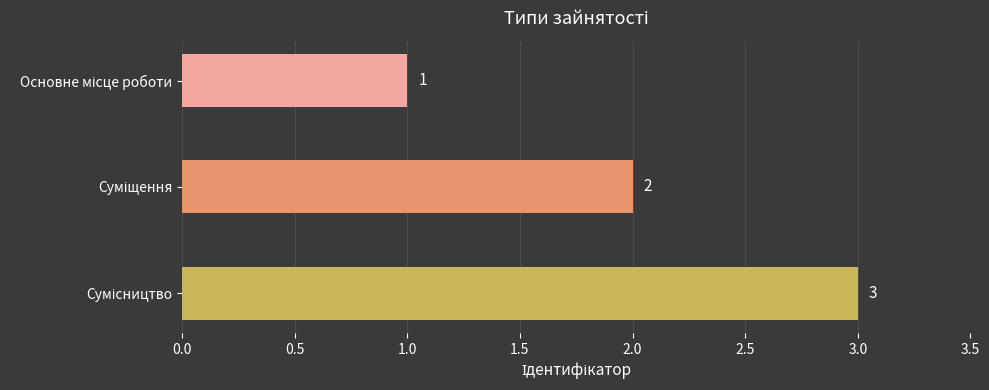

What is the value of the 2nd bar from the top?

2